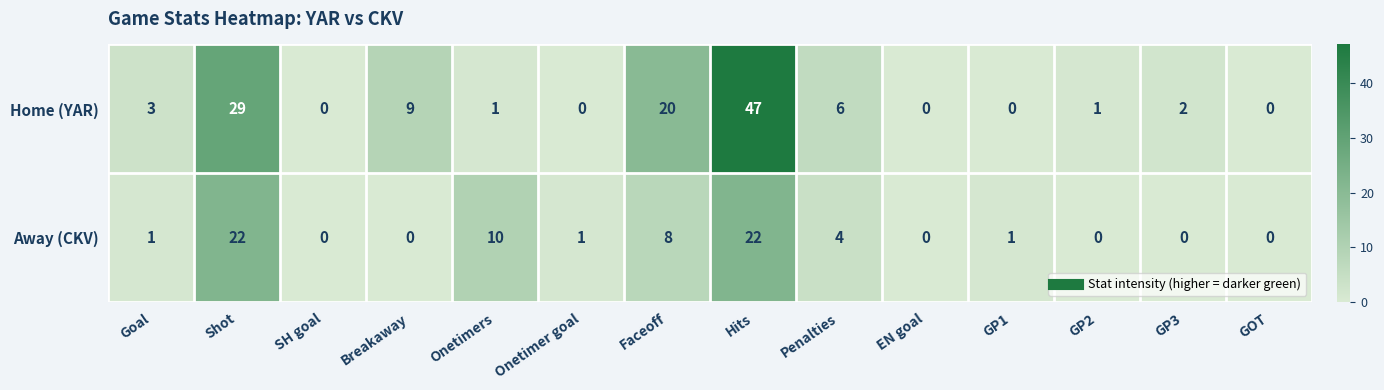

How many values in Away (CKV) are above zero?

8